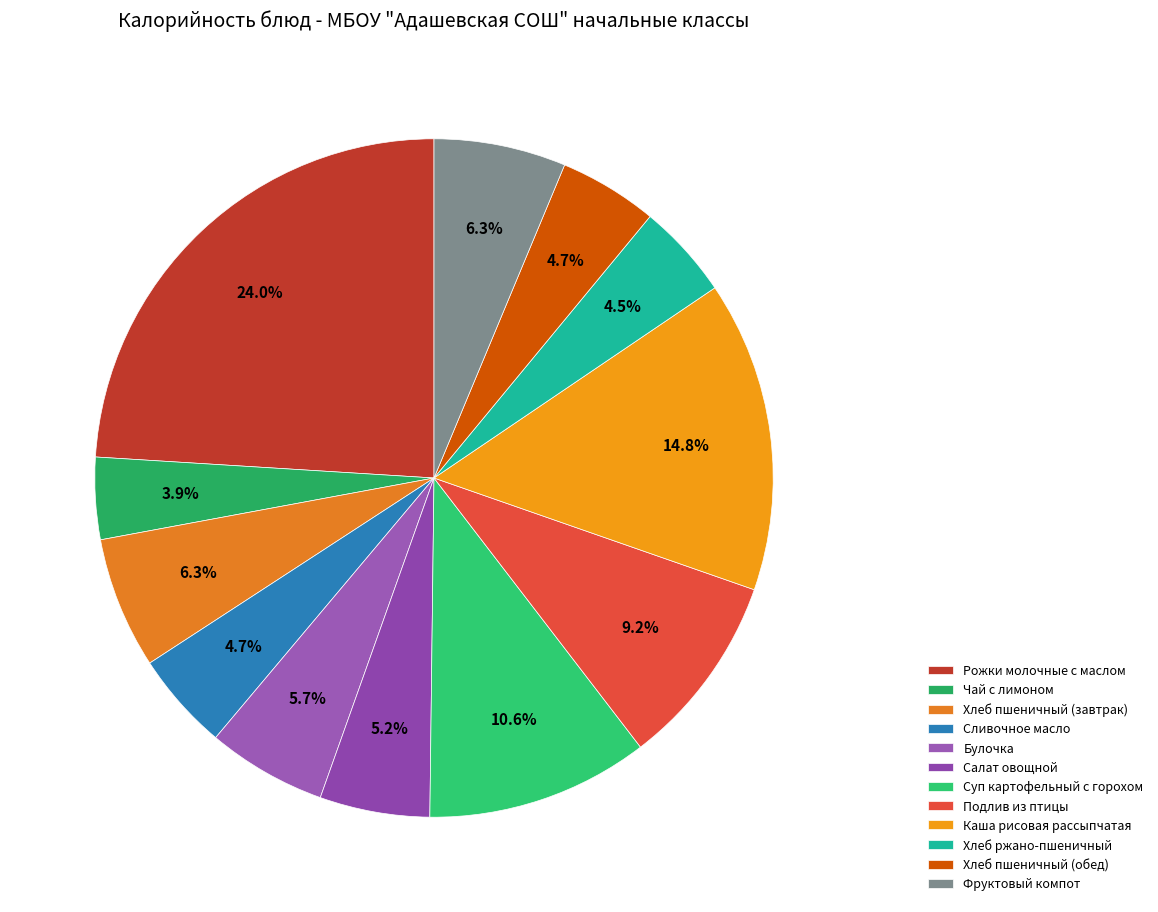

Does Каша рисовая рассыпчатая represent more than half of the total?

No